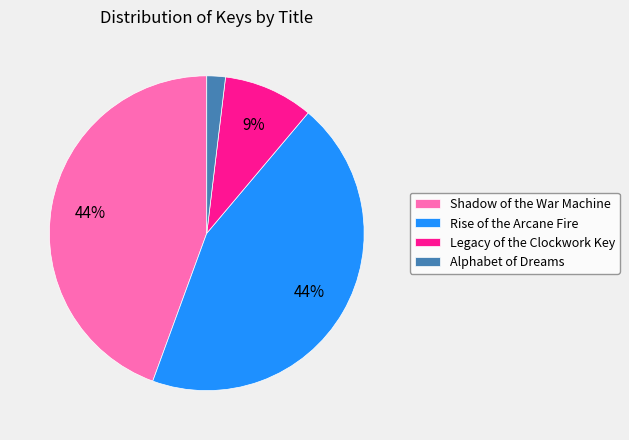

Count the number of slices in the pie.

4